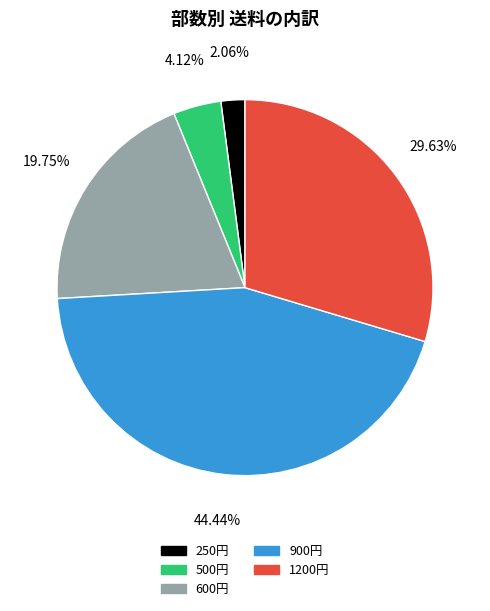

Is there any slice that represents more than half of the pie?

No